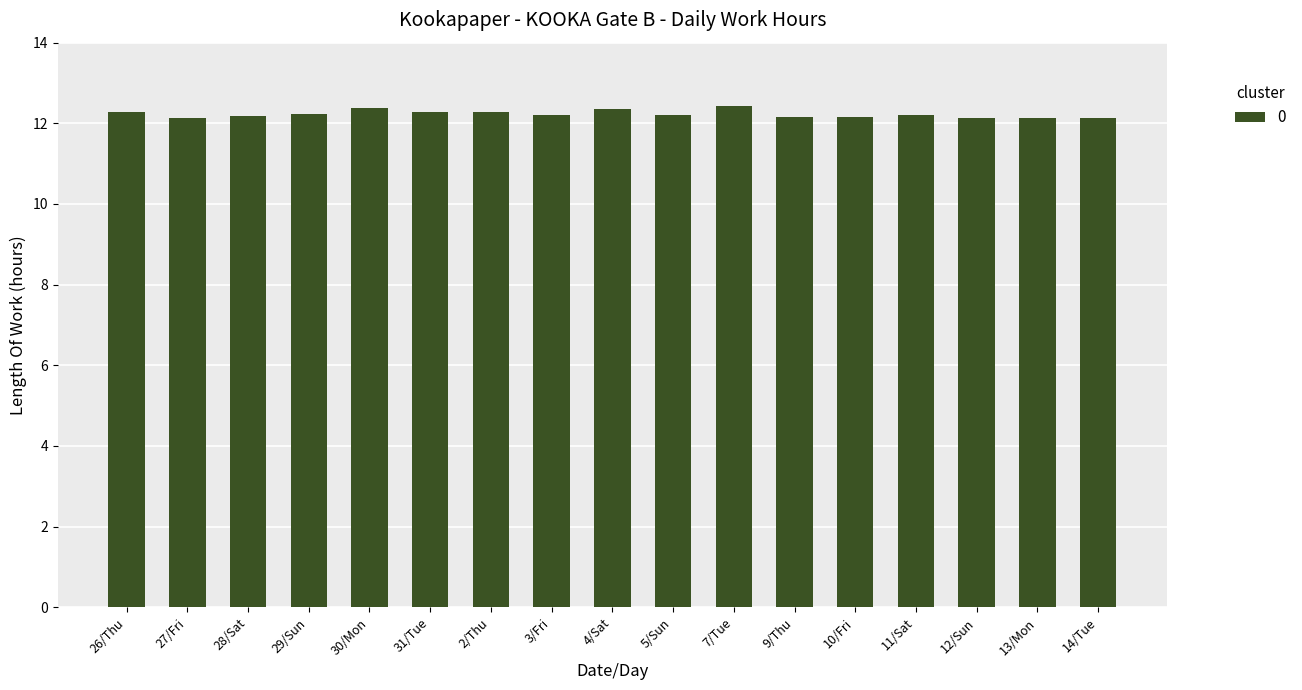

What is the ratio of the value at 3/Fri to the value at 26/Thu?

1.0